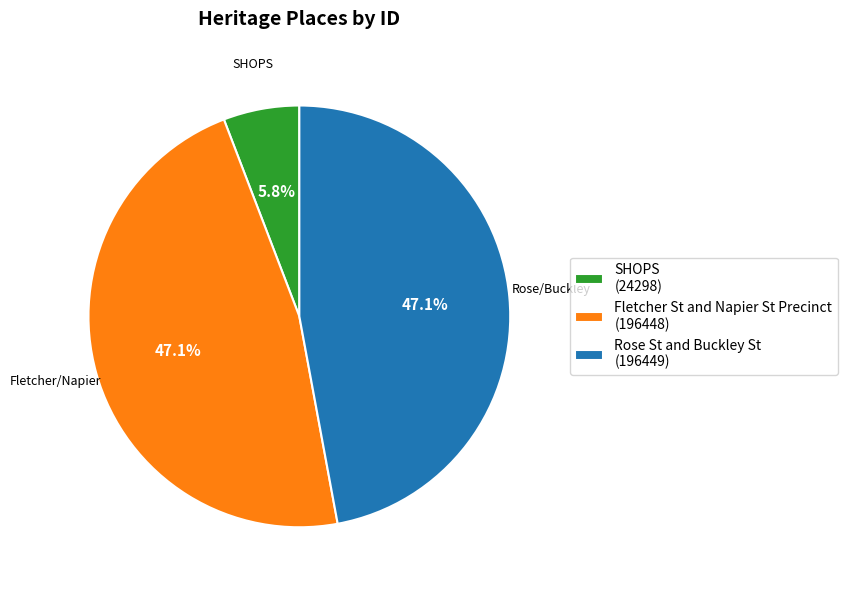

Does Fletcher St and Napier St Precinct account for over 50% of the chart?

No